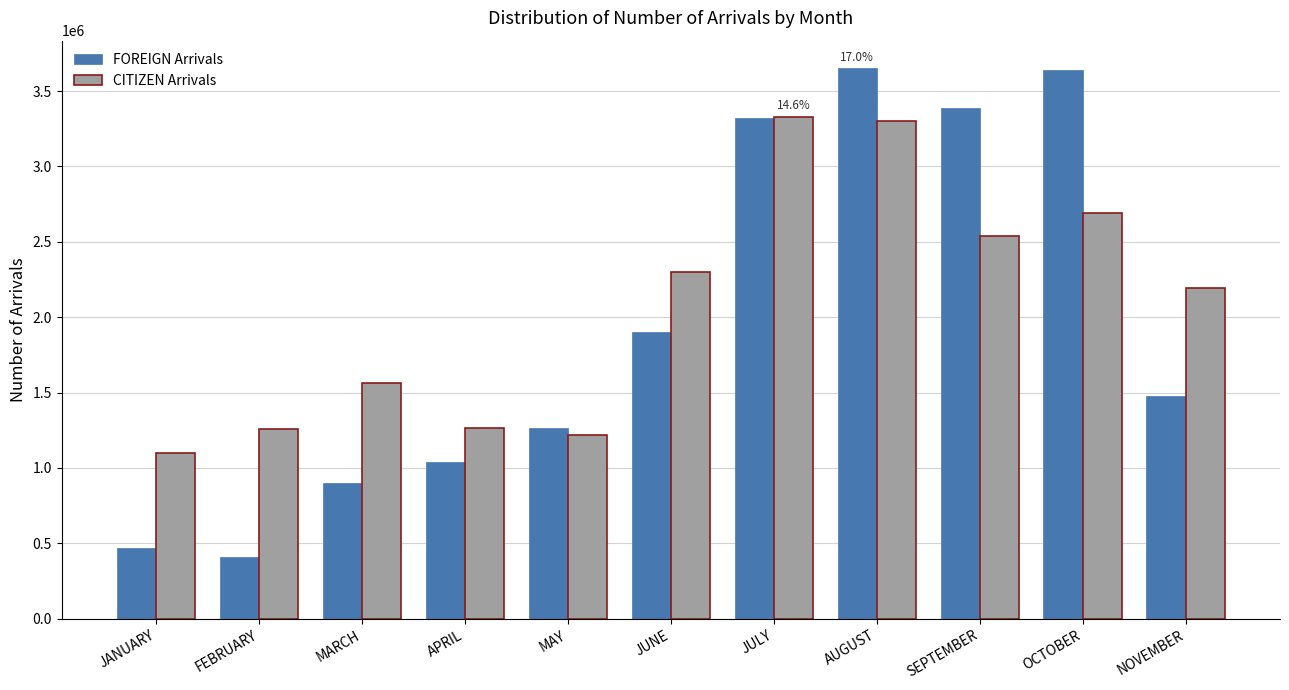

At which label does FOREIGN Arrivals first exceed 1476375?

JUNE